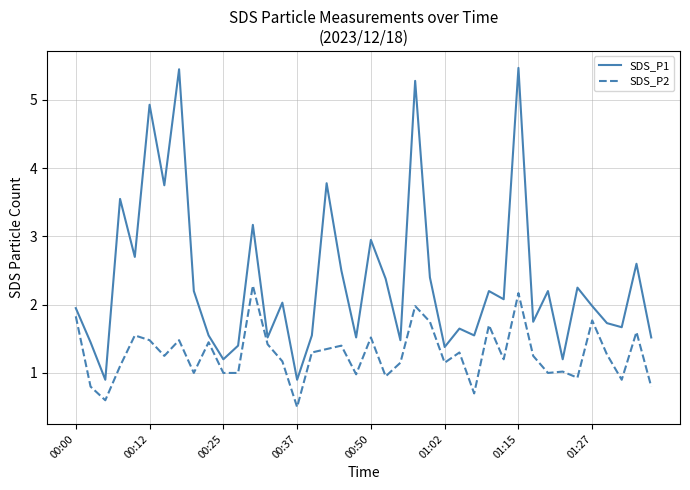

What is the difference between the maximum and minimum values in the SDS_P1 series?

4.6